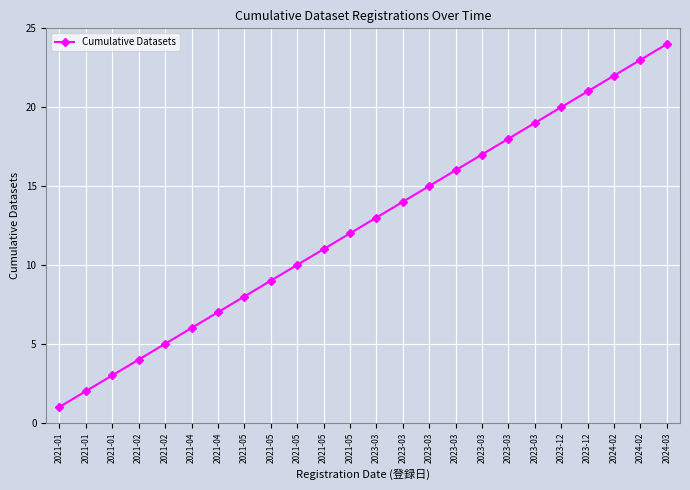

What is the maximum value shown in the chart?

24